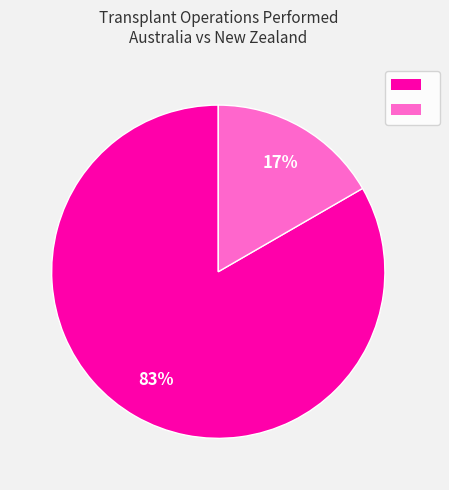

Does any single category account for the majority?

Yes